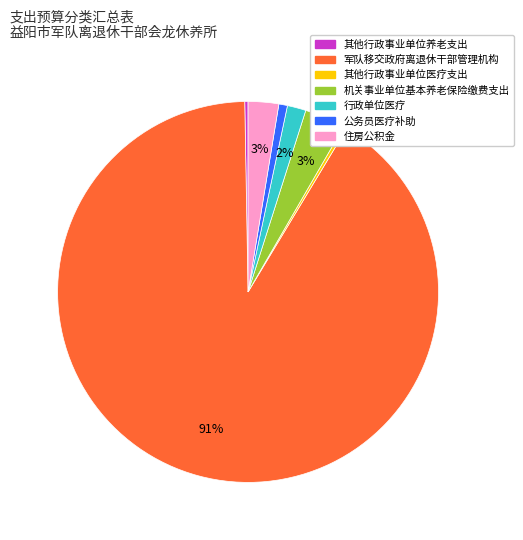

What is the ratio of the value at 行政单位医疗 to the value at 其他行政事业单位医疗支出?

5.6